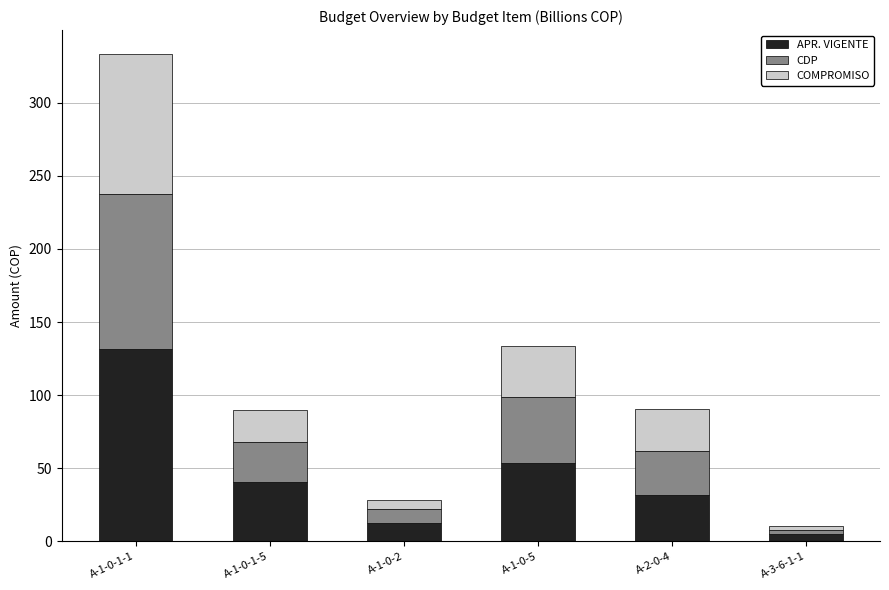

How many bars are there in total?

6